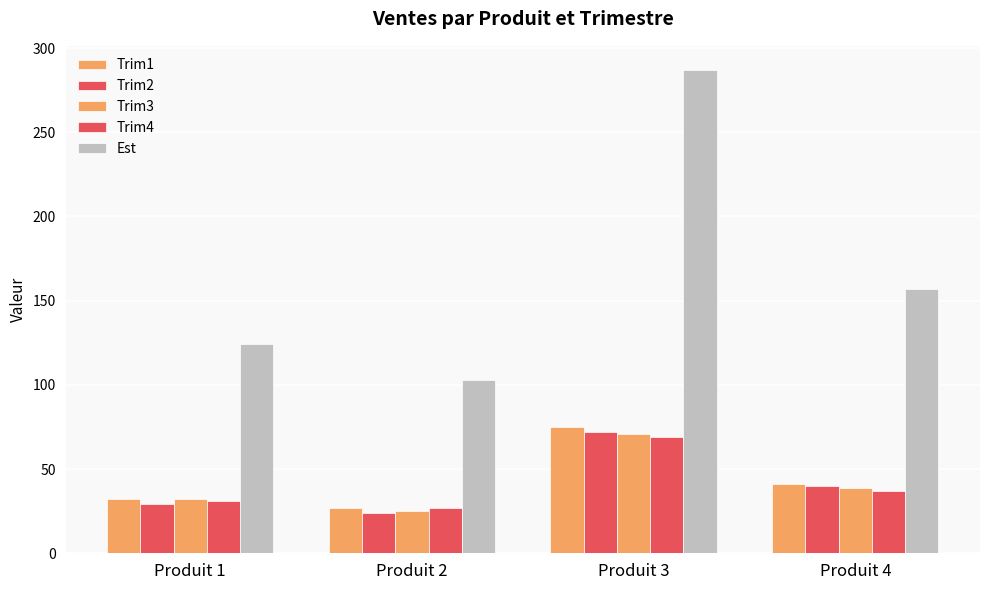

What is the value of the Trim3 bar at the 2nd from the left?

25